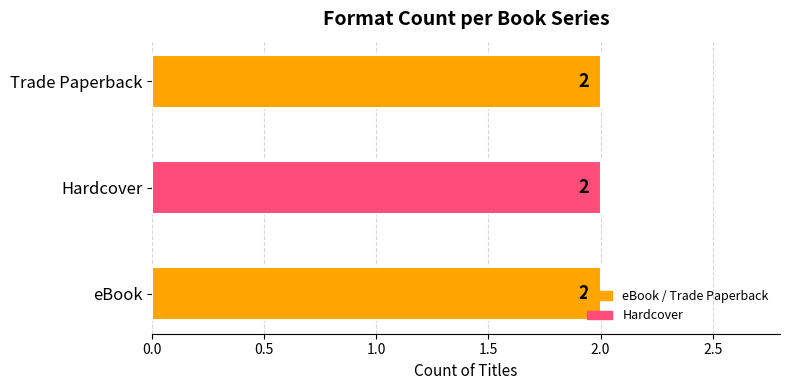

Are the bars grouped side by side (vs. stacked)?

Yes